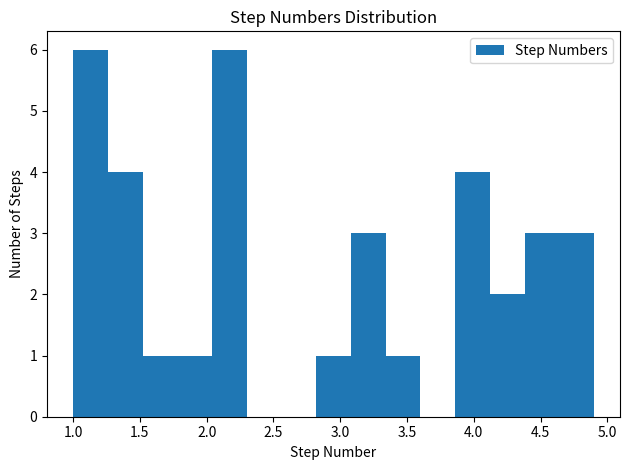

Reading left to right, list every bar in this chart as the range it spans on the x-axis followed by its height. Neither the bar edges nor the heights are printed on the chart, so give them approximately, as read against the axes.

1.00 to 1.26: 6
1.26 to 1.52: 4
1.52 to 1.78: 1
1.78 to 2.04: 1
2.04 to 2.30: 6
2.30 to 2.56: 0
2.56 to 2.82: 0
2.82 to 3.08: 1
3.08 to 3.34: 3
3.34 to 3.60: 1
3.60 to 3.86: 0
3.86 to 4.12: 4
4.12 to 4.38: 2
4.38 to 4.64: 3
4.64 to 4.90: 3